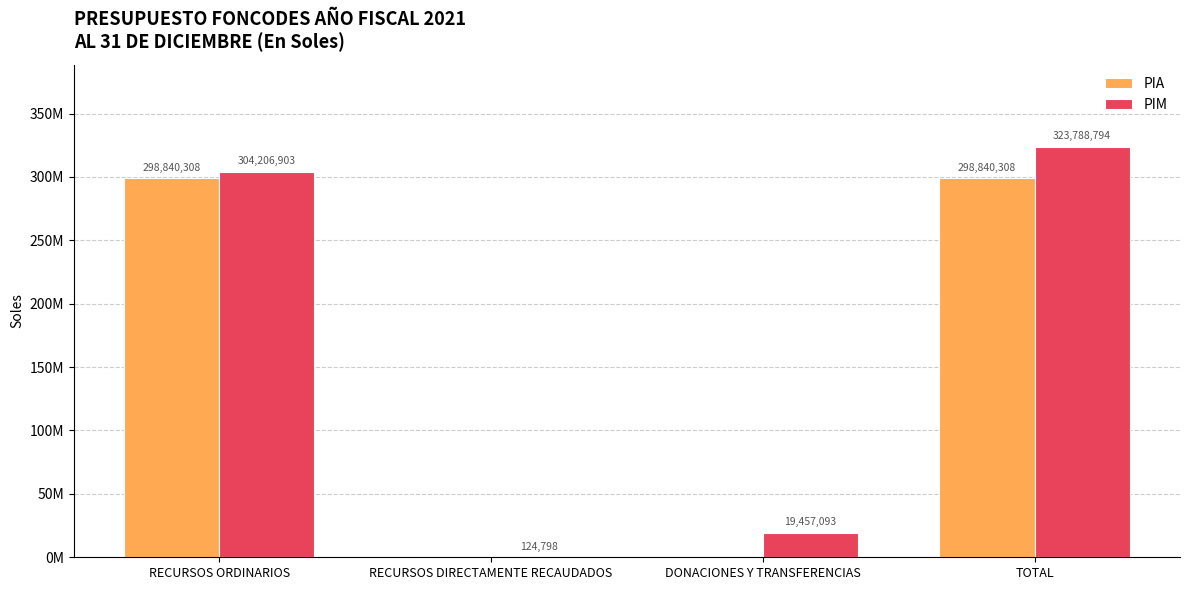

Reading left to right, list all the values displayed in this chart.

PIA: RECURSOS ORDINARIOS=298840308	RECURSOS DIRECTAMENTE RECAUDADOS=0	DONACIONES Y TRANSFERENCIAS=0	TOTAL=298840308
PIM: RECURSOS ORDINARIOS=304206903	RECURSOS DIRECTAMENTE RECAUDADOS=124798	DONACIONES Y TRANSFERENCIAS=19457093	TOTAL=323788794